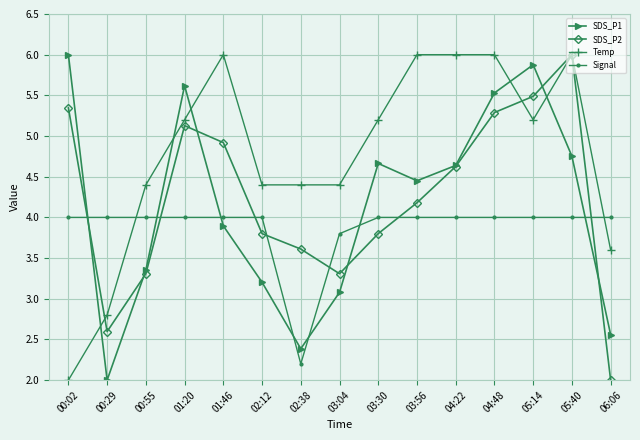

At how many categories does at least one series exceed 3?

15